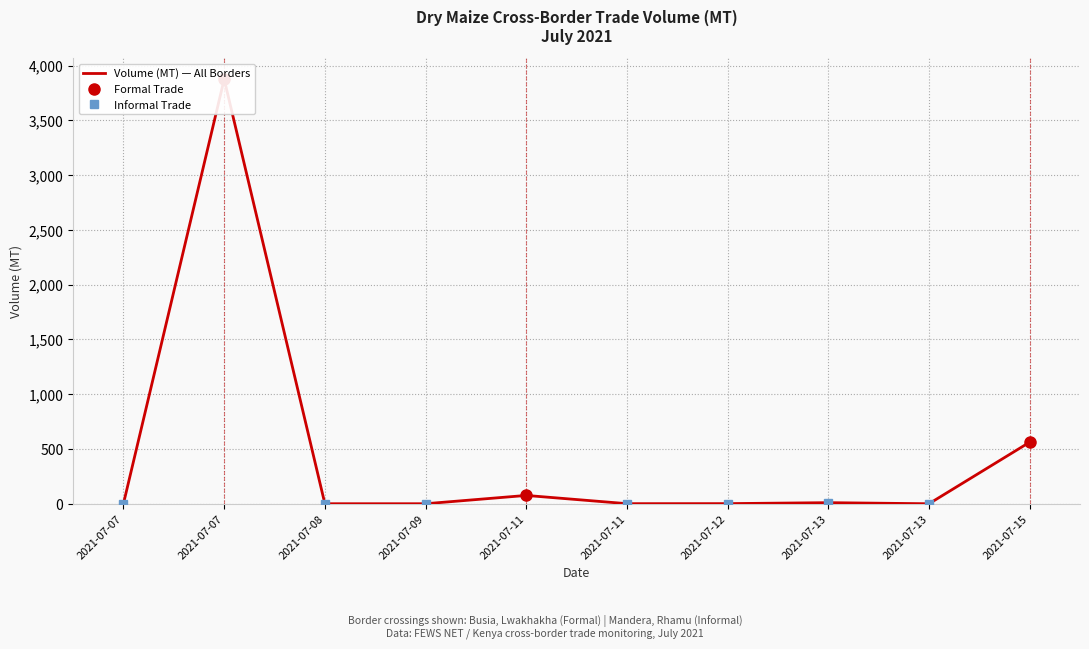

Rank the categories by value from highest to lowest.

2021-07-07, 2021-07-15, 2021-07-11, 2021-07-13, 2021-07-07, 2021-07-12, 2021-07-11, 2021-07-08, 2021-07-09, 2021-07-13